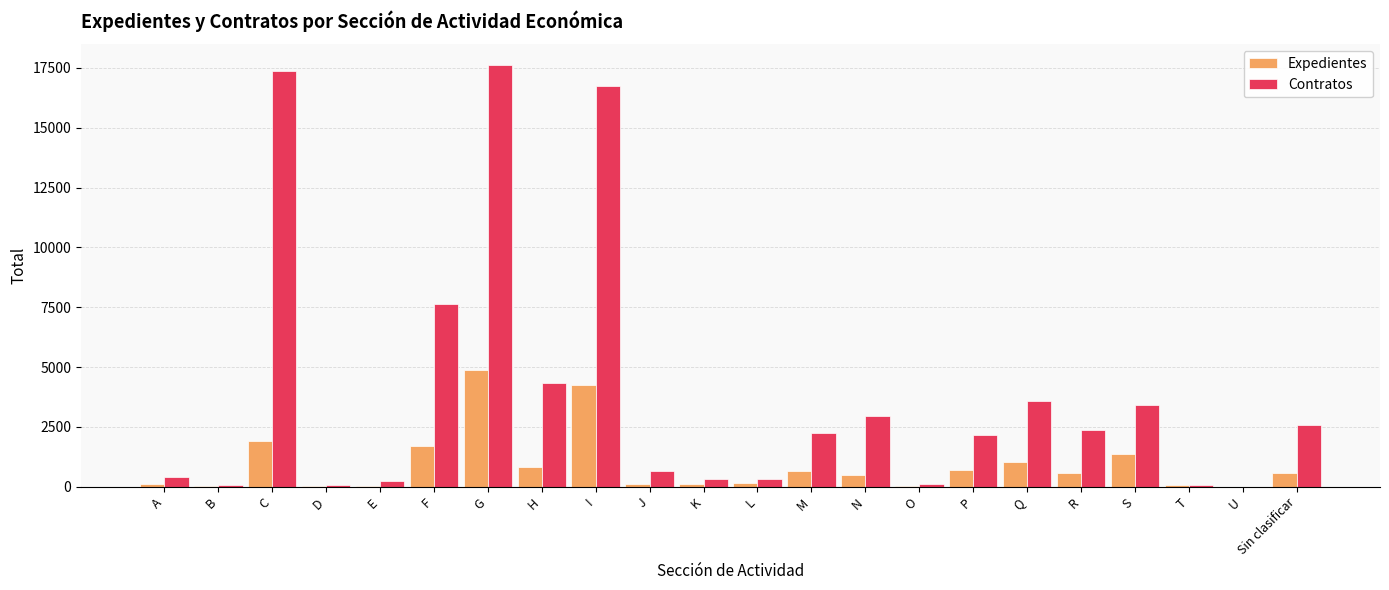

What is the sum of the Contratos values at I and F?

24412